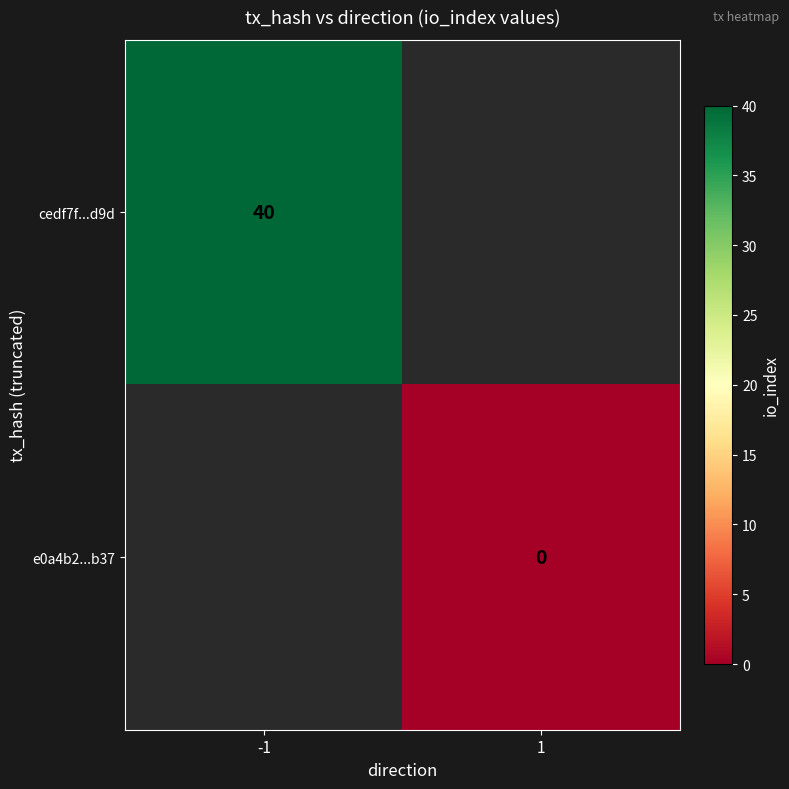

The value of cedf7f...d9d at -1 is 40. True or false?

True